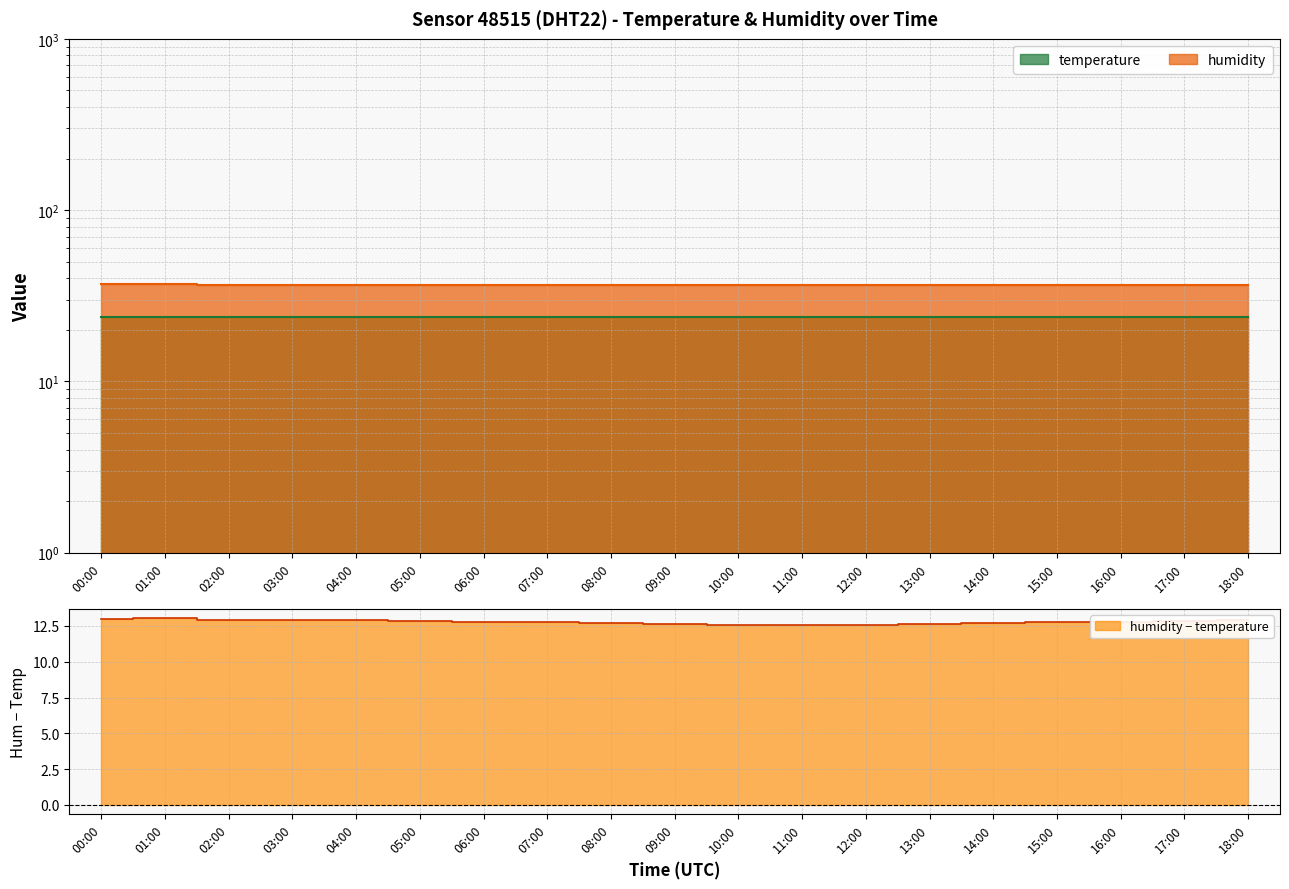

What is the sum of all values?

695.1